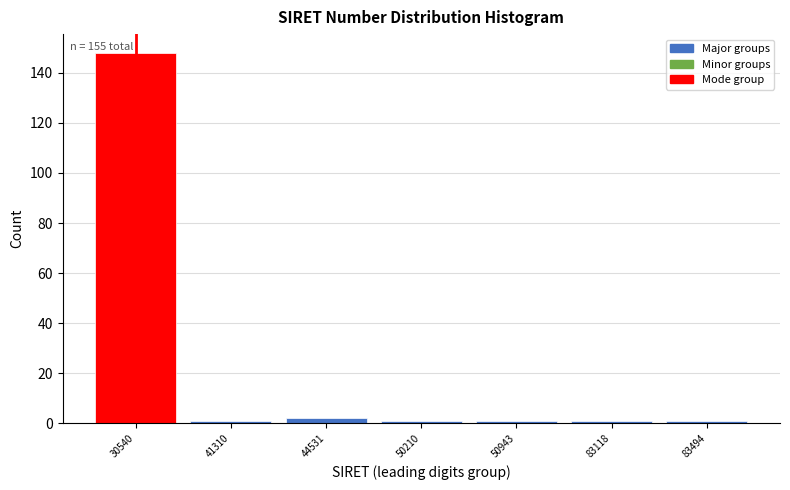

Reading right to left, what are all the values shown in this chart?

83494=1	83118=1	50943=1	50210=1	44531=2	41310=1	30540=148